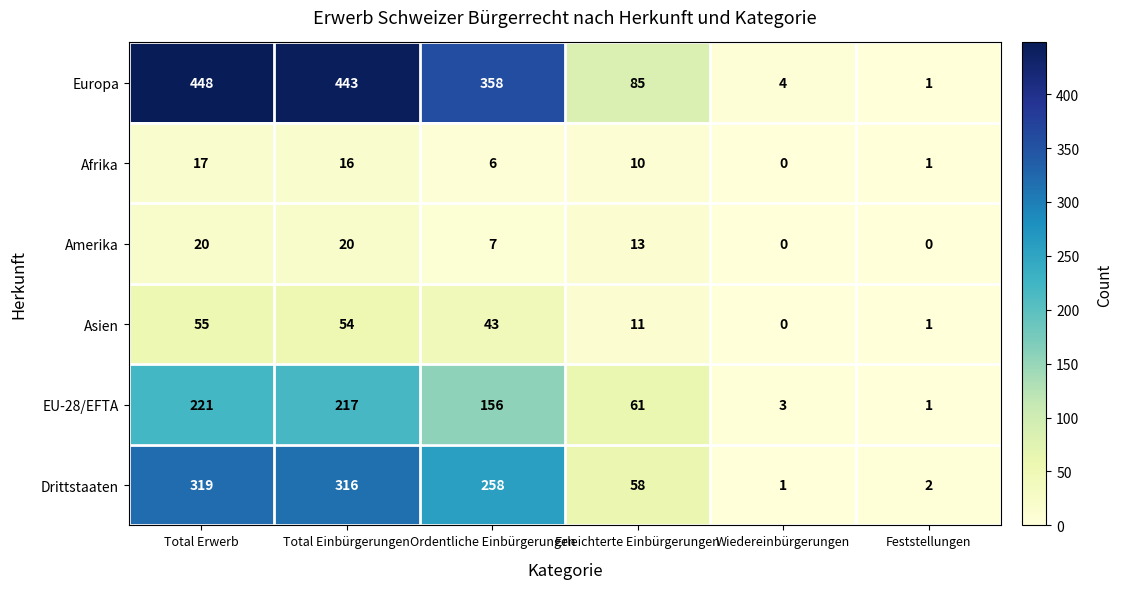

What value does the EU-28/EFTA series have at Total Erwerb, to the nearest 10?

220